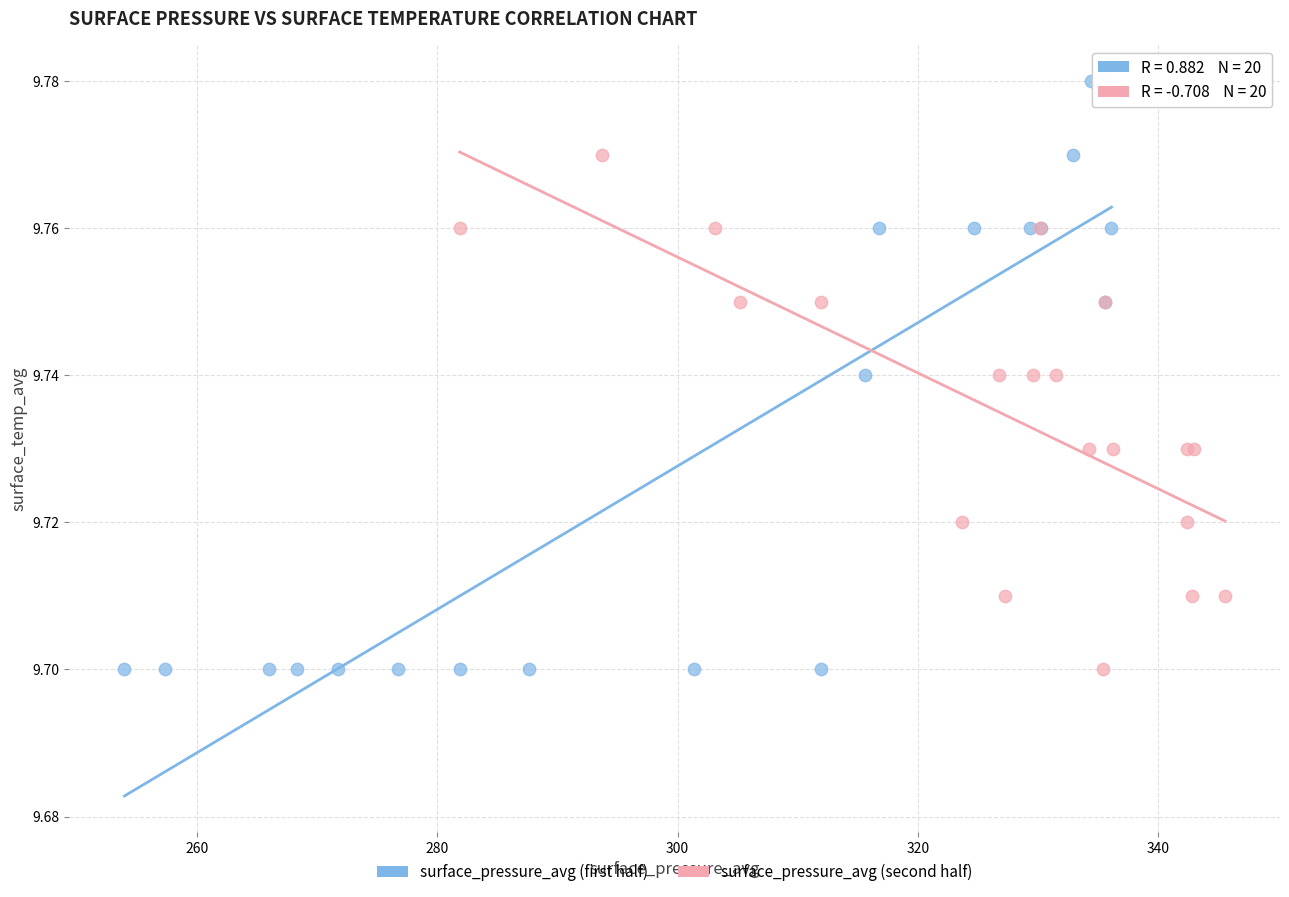

Which series has the widest spread of Y values?

surface_pressure_avg (first half)